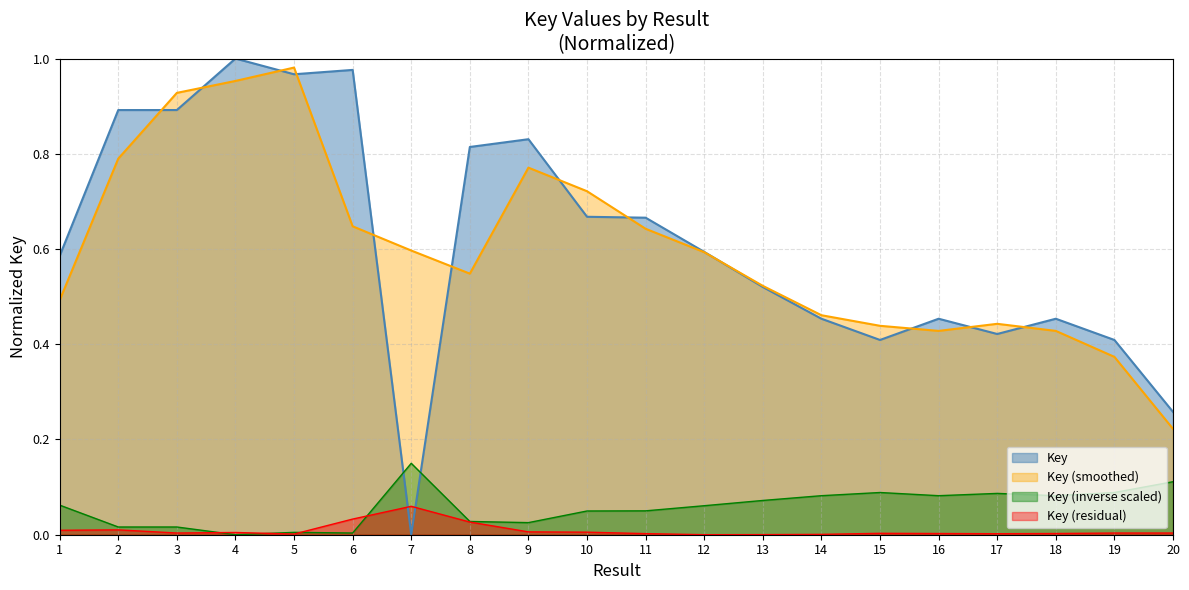

Rank the categories by value from lowest to highest.

7, 20, 19, 15, 17, 14, 16, 18, 13, 1, 12, 11, 10, 8, 9, 2, 3, 5, 6, 4